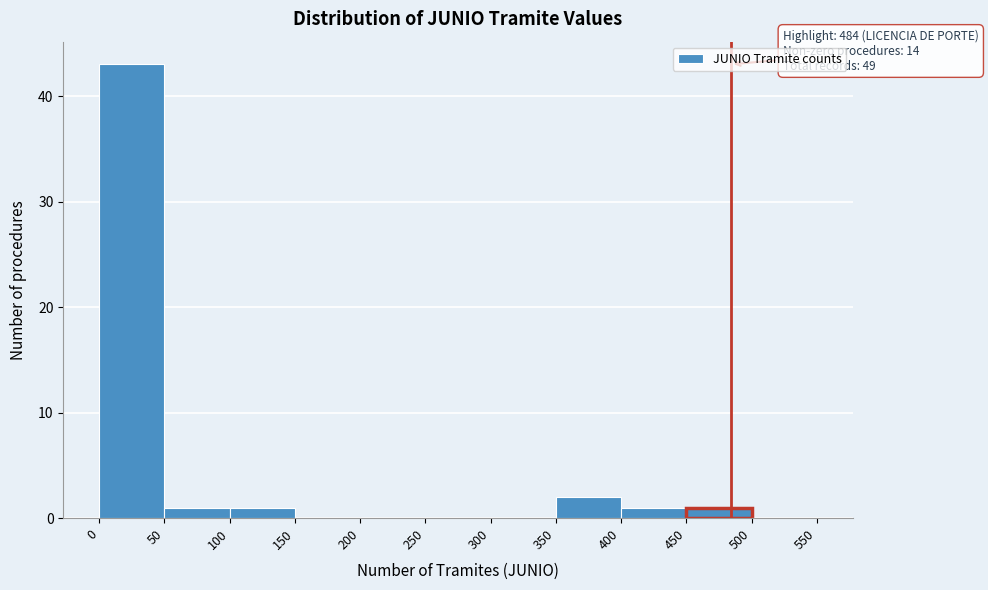

Which range on the x-axis has the tallest bar?

0 to 50